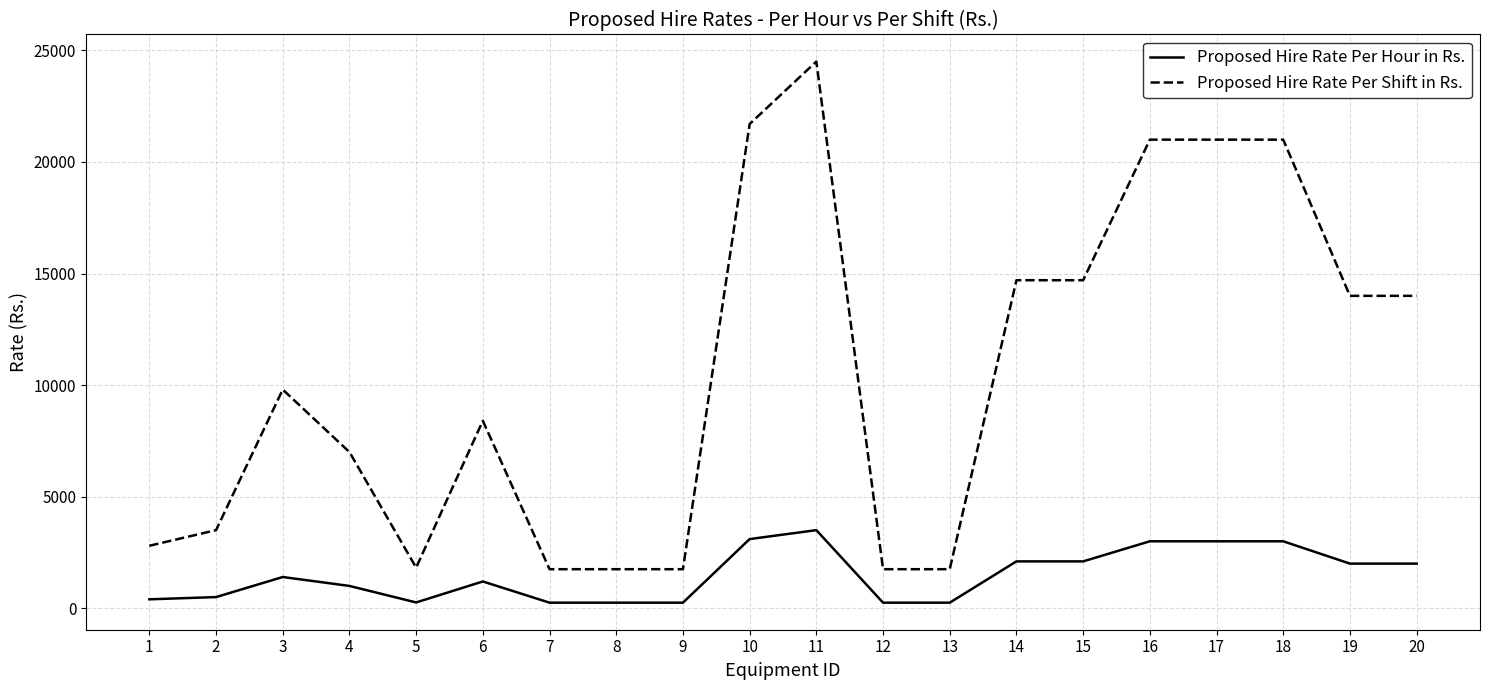

What value does the Proposed Hire Rate Per Shift in Rs. series have at 8?

1750